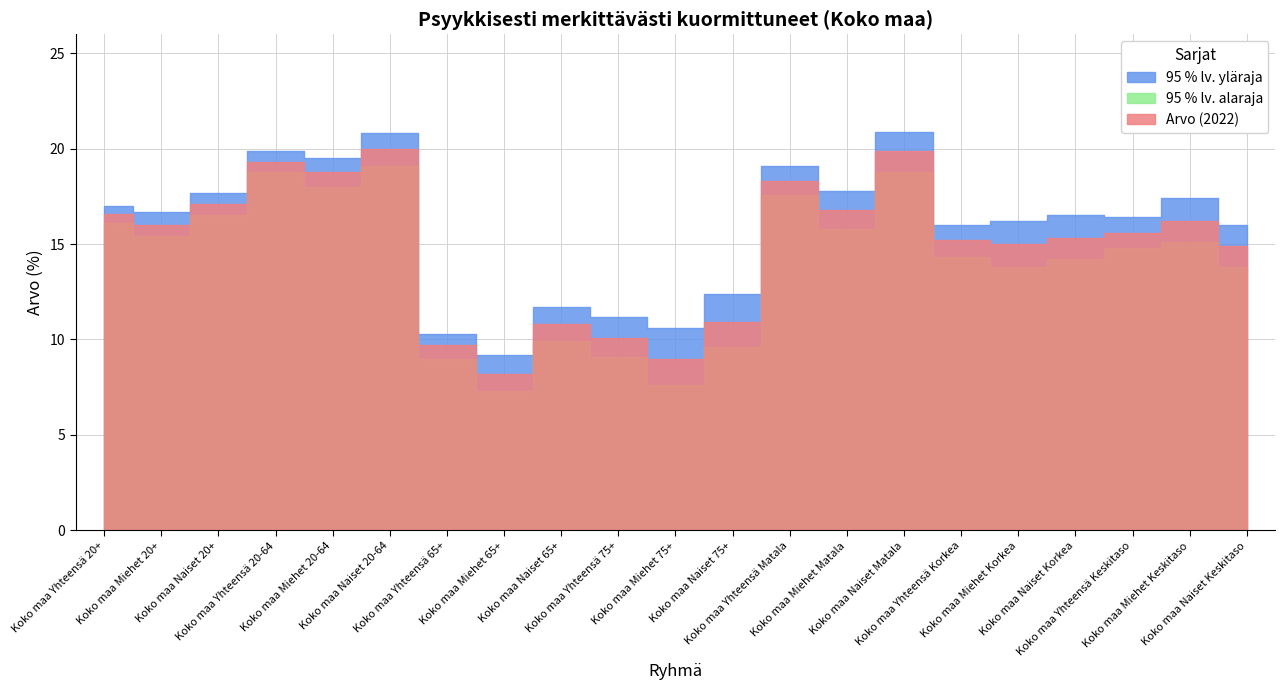

True or false: 95 % lv. yläraja and 95 % lv. alaraja intersect in this chart.

False